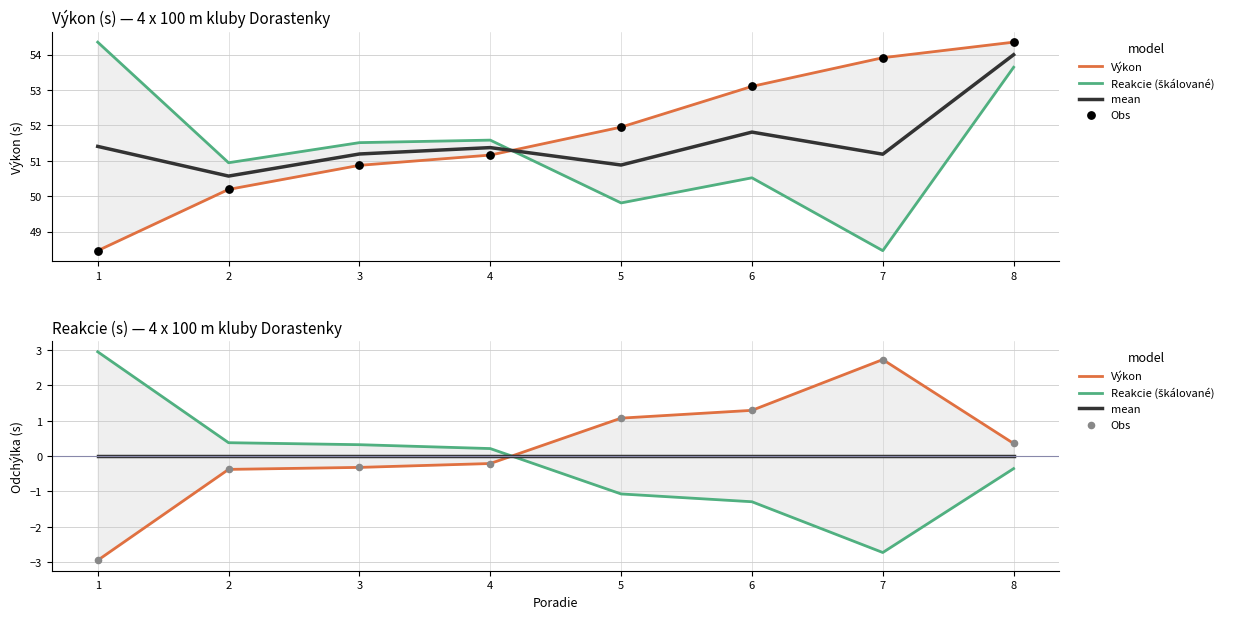

Is the value of Obs at 4 greater than the value of Výkon at 7?

No